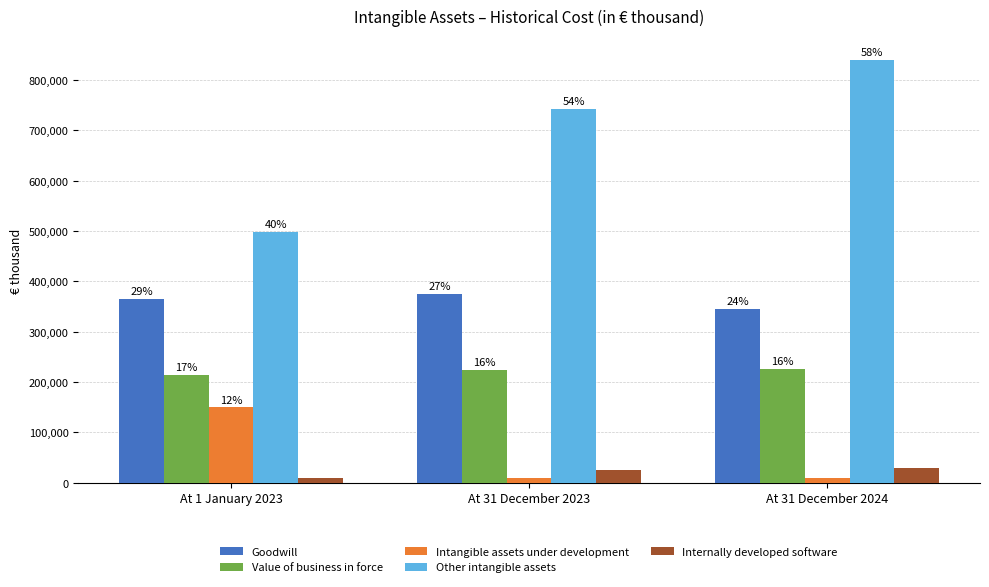

What value does the Goodwill series have at At 31 December 2024, to the nearest 100?

345300